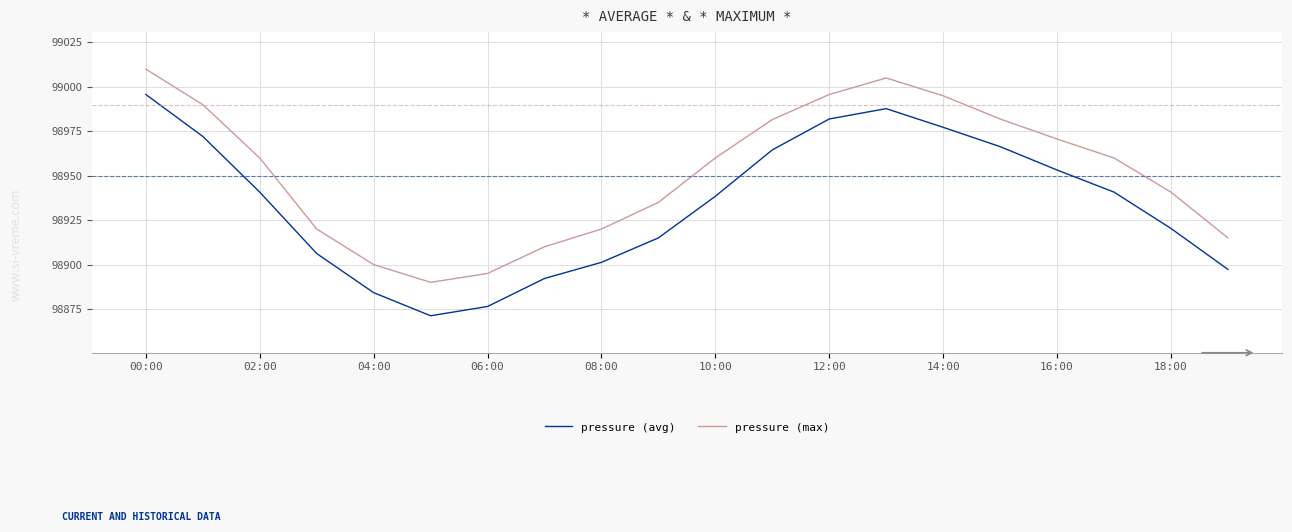

How many interior local valleys does the pressure (avg) series have?

1